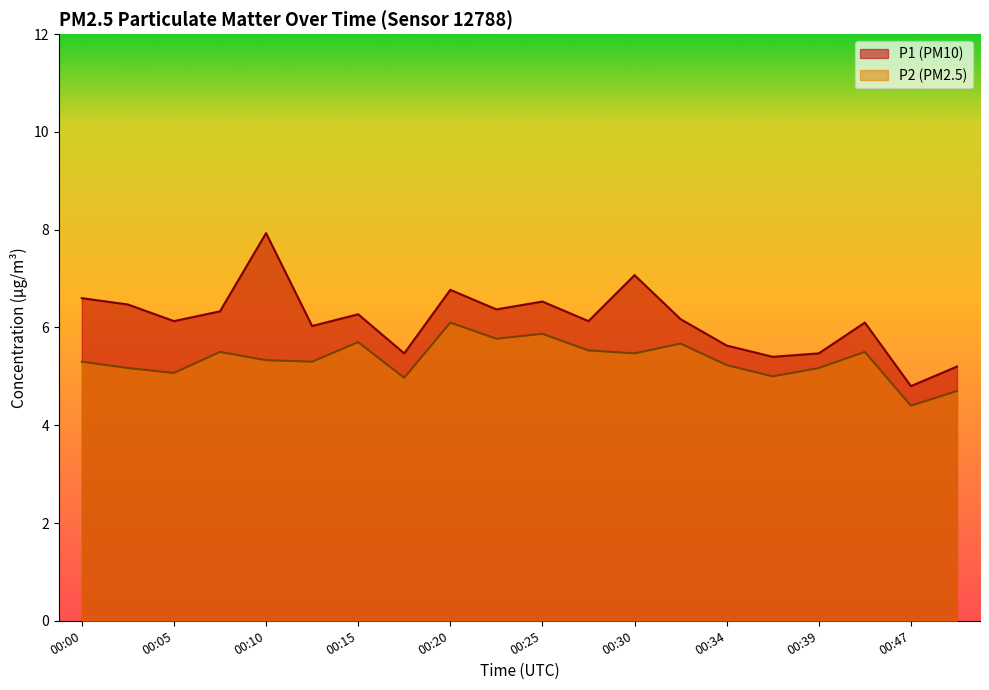

Is it true that P2 equals 3.3 at 00:20?

False